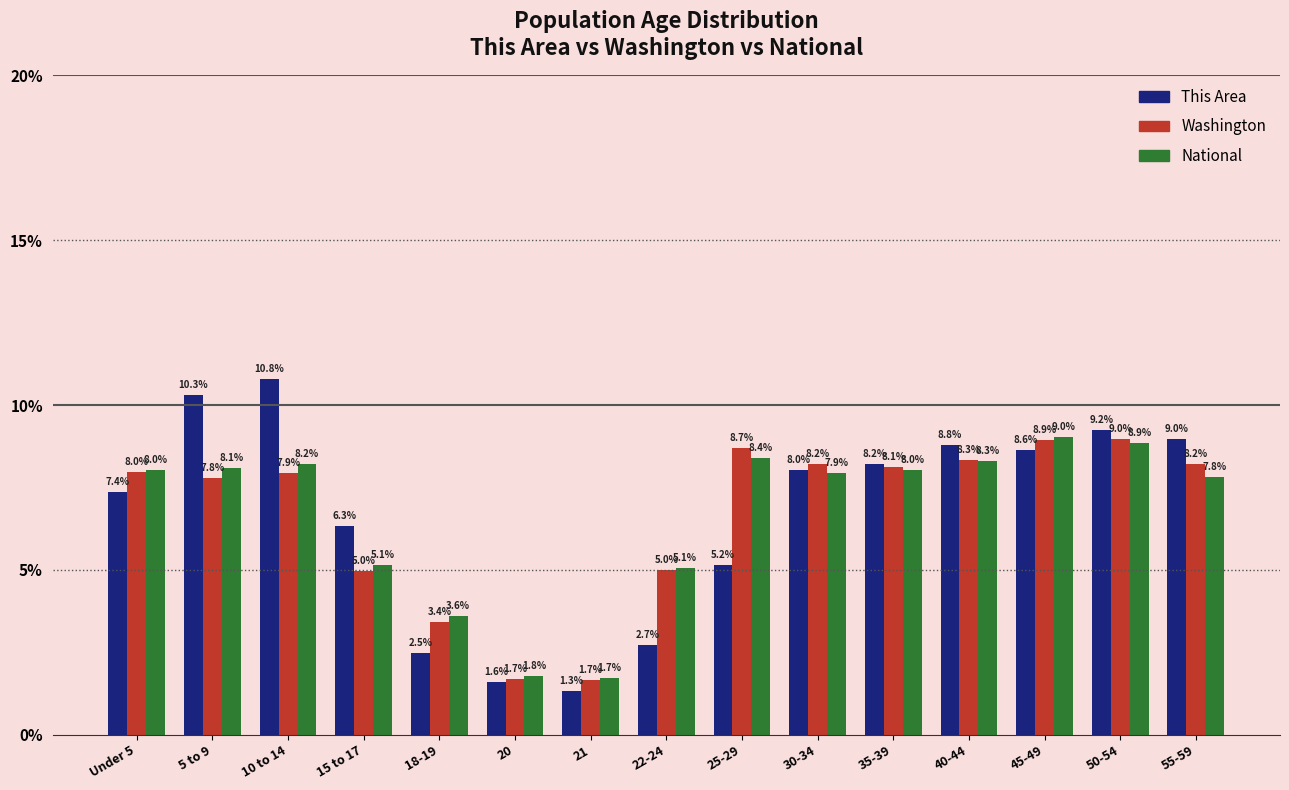

Which series changed the most between 21 and 55-59?

This Area